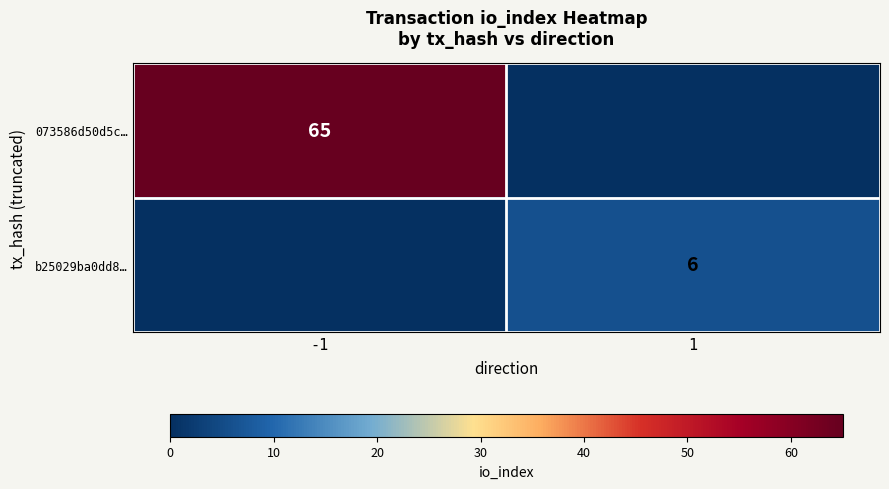

The value of 073586d50d5c… at -1 is 65. True or false?

True